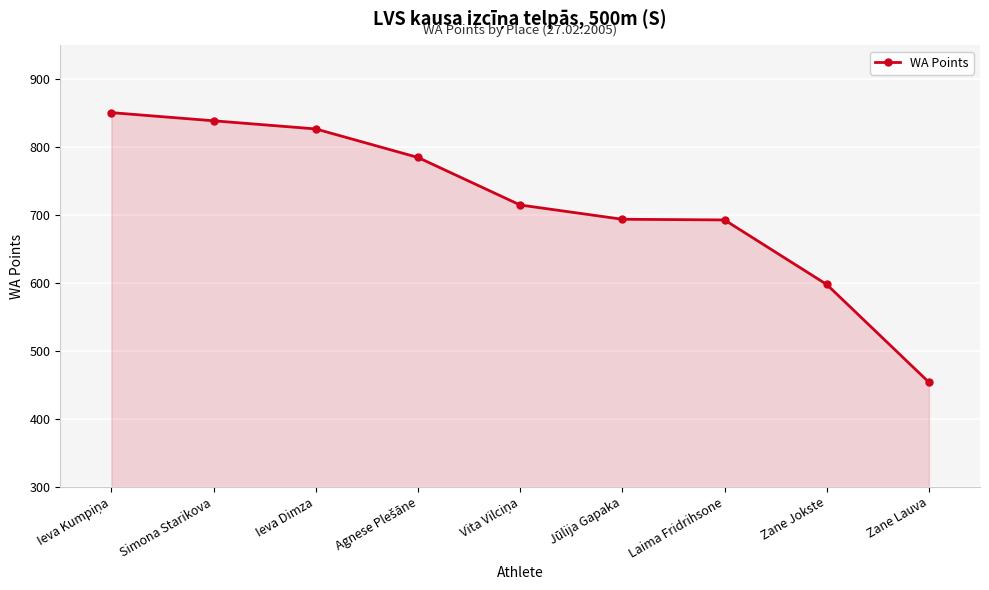

What is the difference between the maximum and minimum values?

397